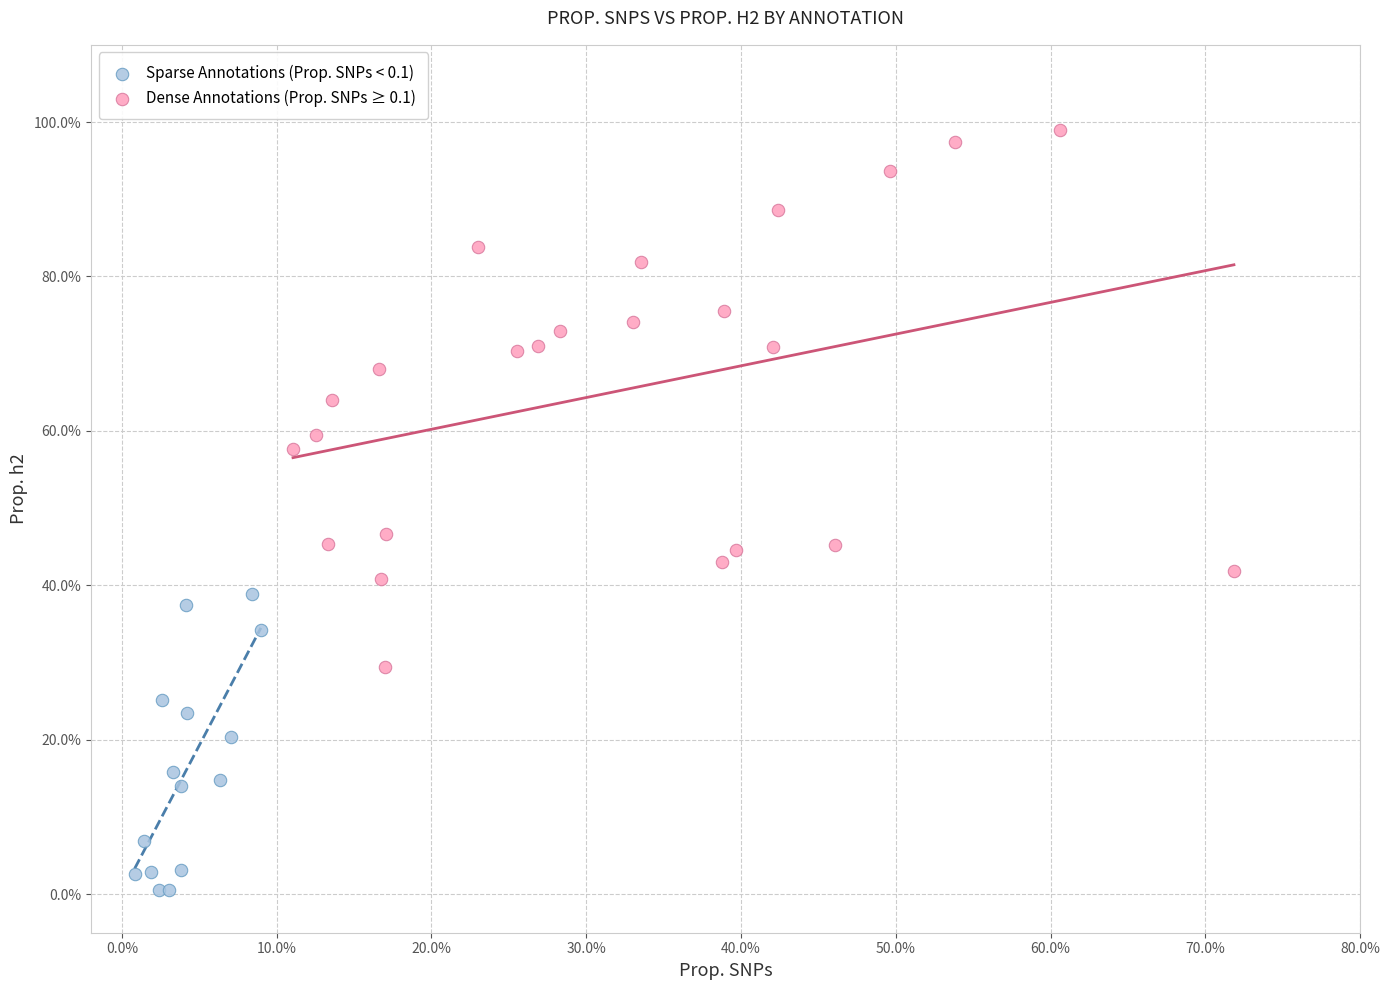

Which series contains the highest Y value?

Dense Annotations (Prop. SNPs ≥ 0.1)